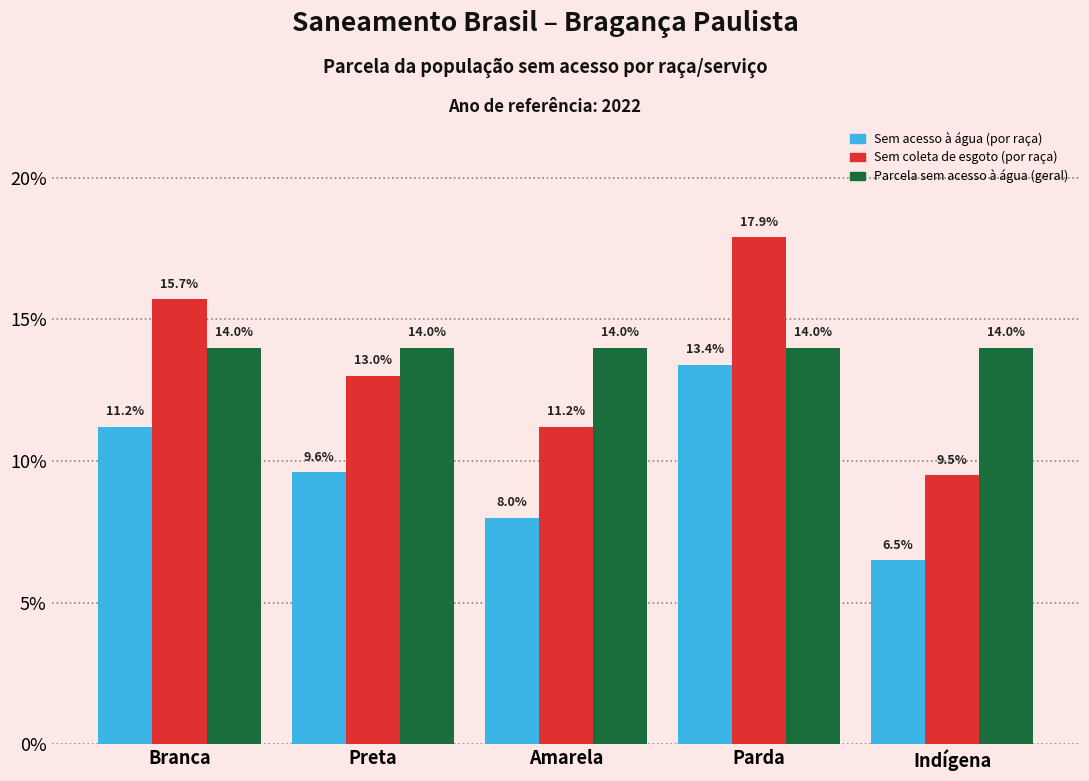

What are all the series names shown in the legend?

Sem acesso à água (por raça), Sem coleta de esgoto (por raça), Parcela sem acesso à água (geral)